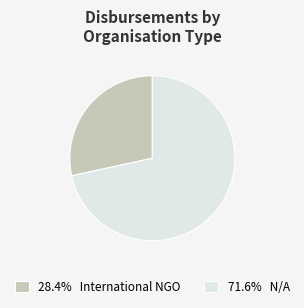

Do 71.6% N/A and 28.4% International NGO together represent more than half of the pie?

Yes